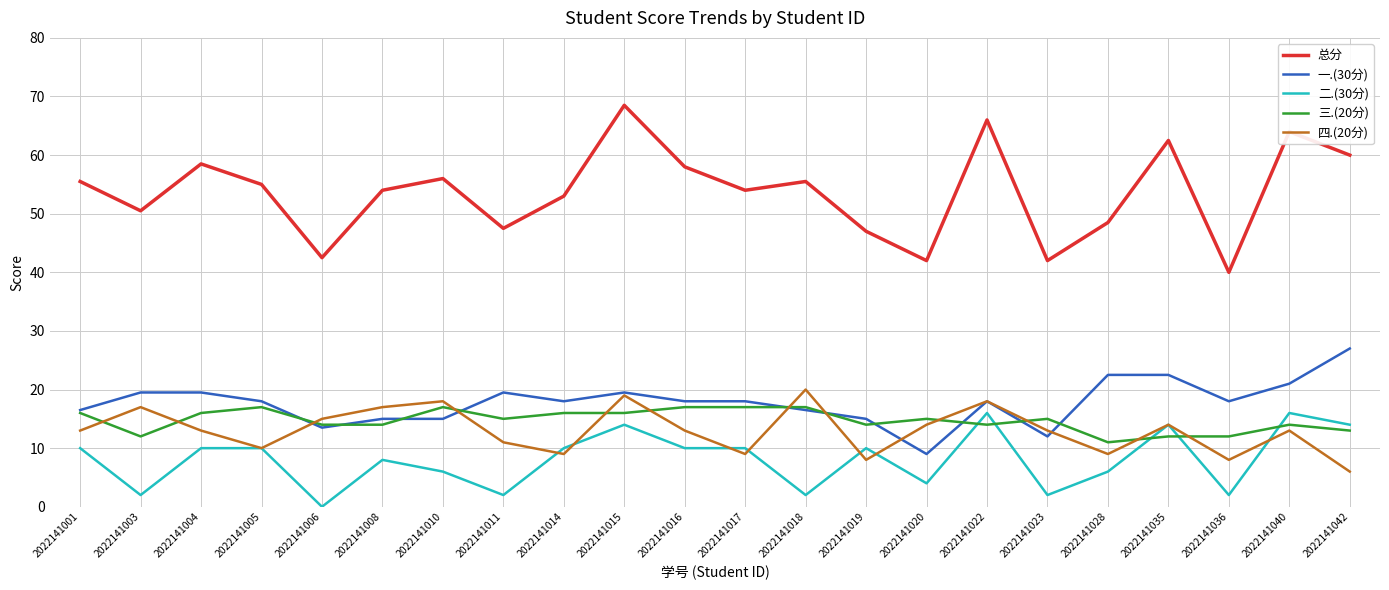

At which category is the sum across all series the highest?

2022141015